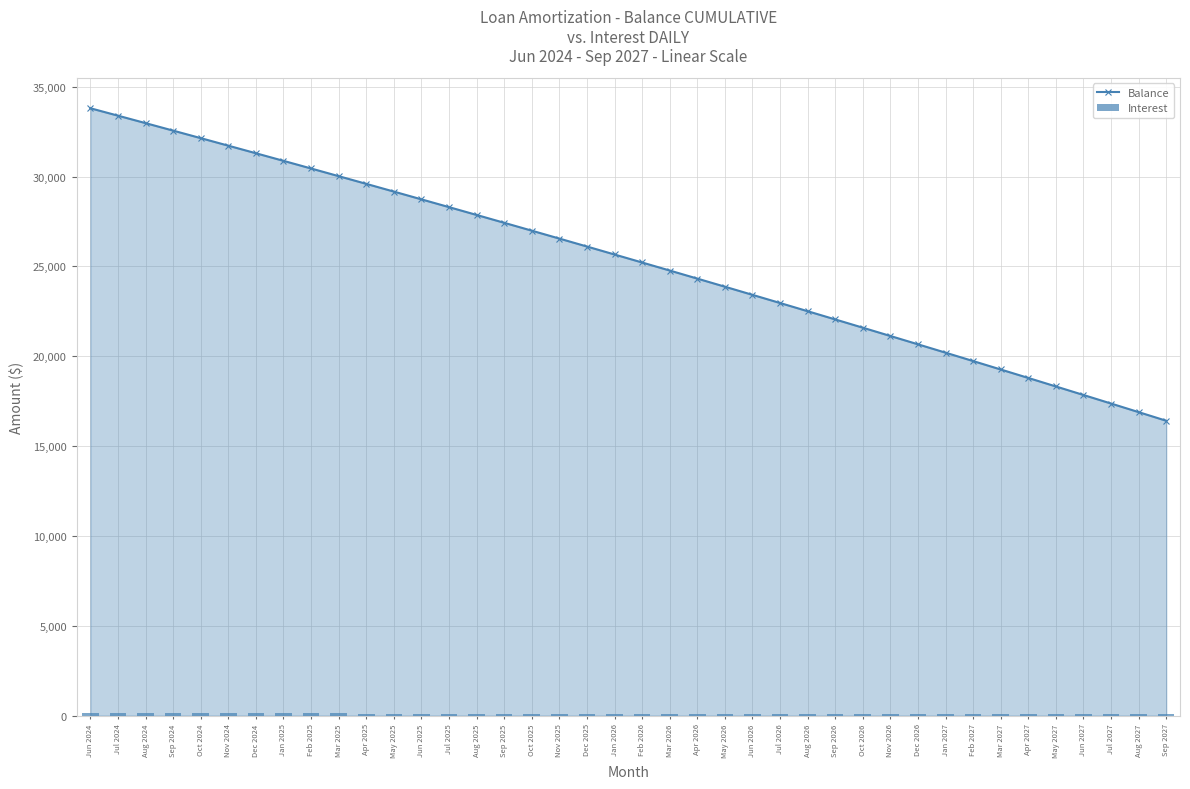

Rank the series at Jul 2025 from lowest to highest value.

Interest, Balance